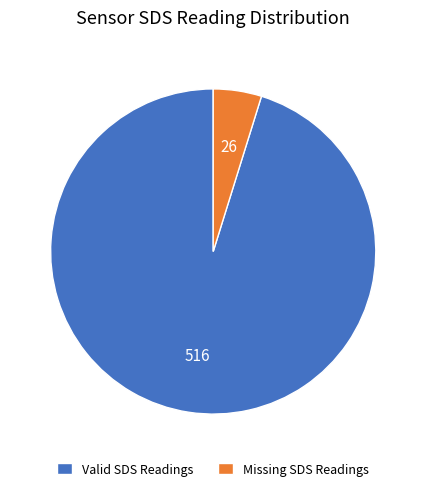

Which slice represents more than half of the pie?

Valid SDS Readings